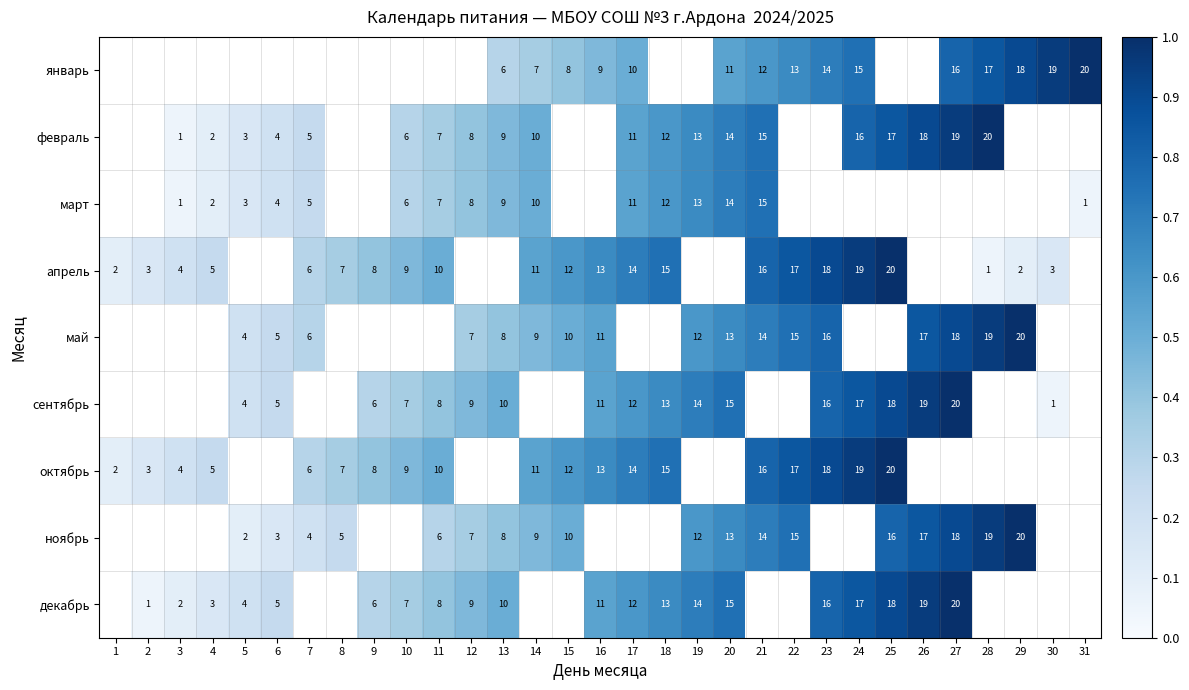

What is the difference between the декабрь values at 9 and 20?

9.0